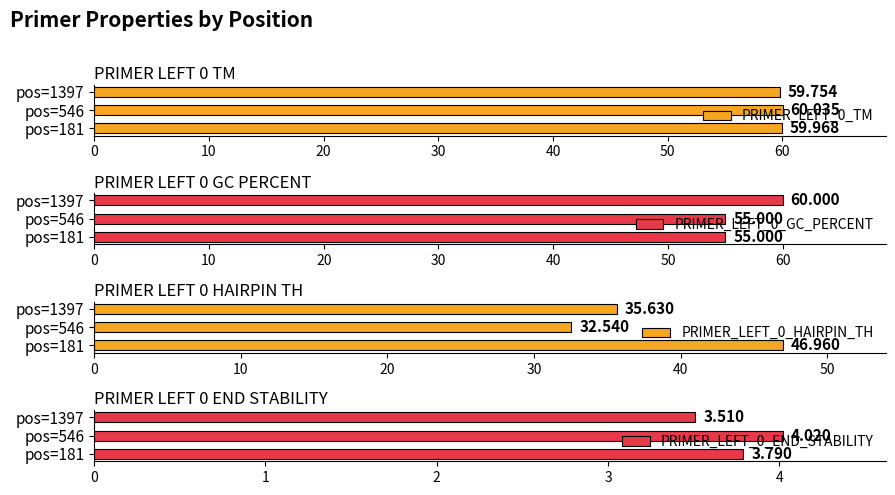

The PRIMER_LEFT_0_END_STABILITY series shows 2.1 at pos=181. True or false?

False